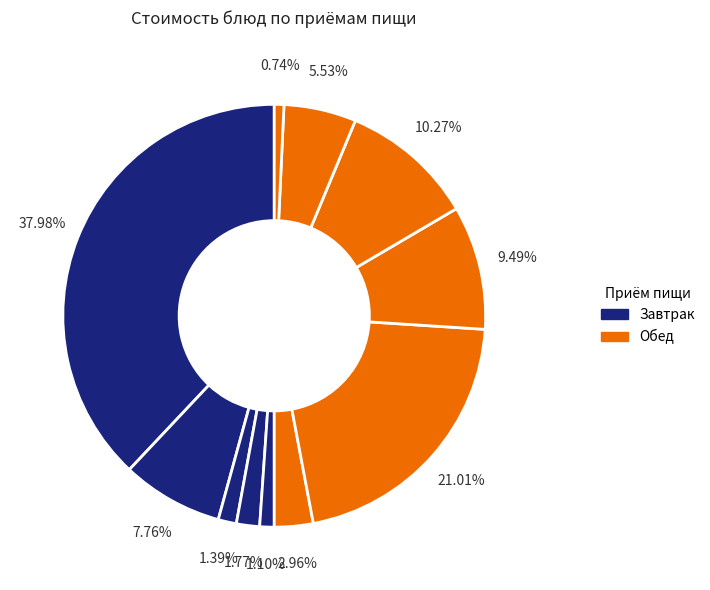

How many slices are in this pie chart?

11